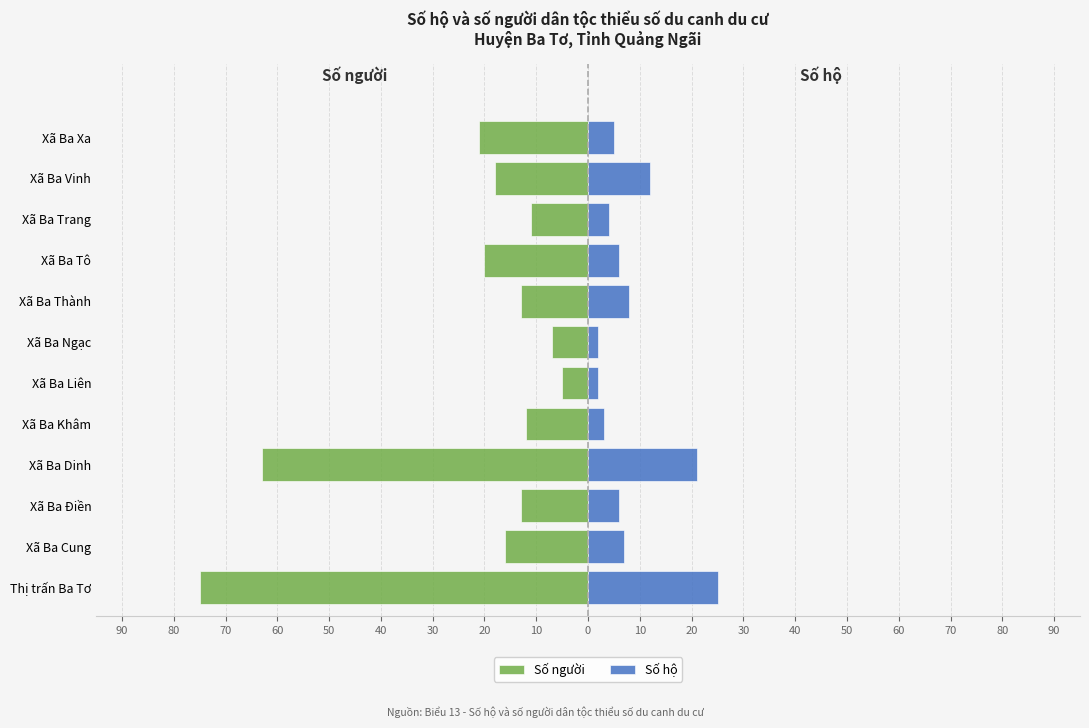

Which has a higher value, Xã Ba Điền or Xã Ba Ngạc?

Xã Ba Ngạc